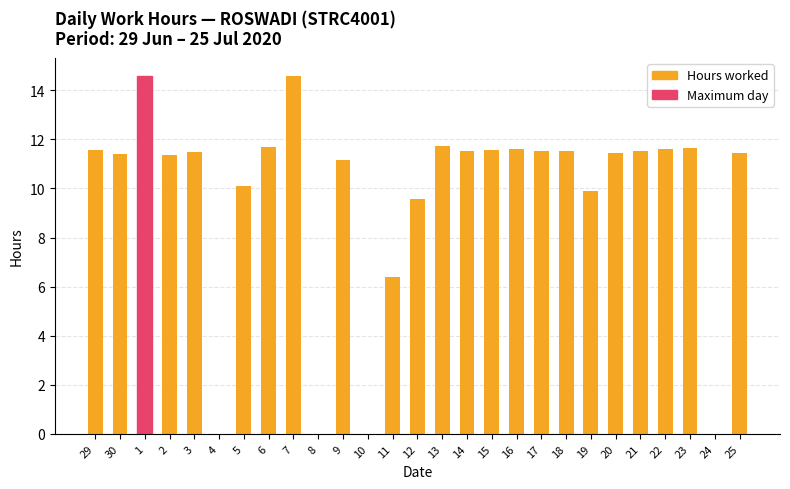

Count the number of values greater than 11.

19